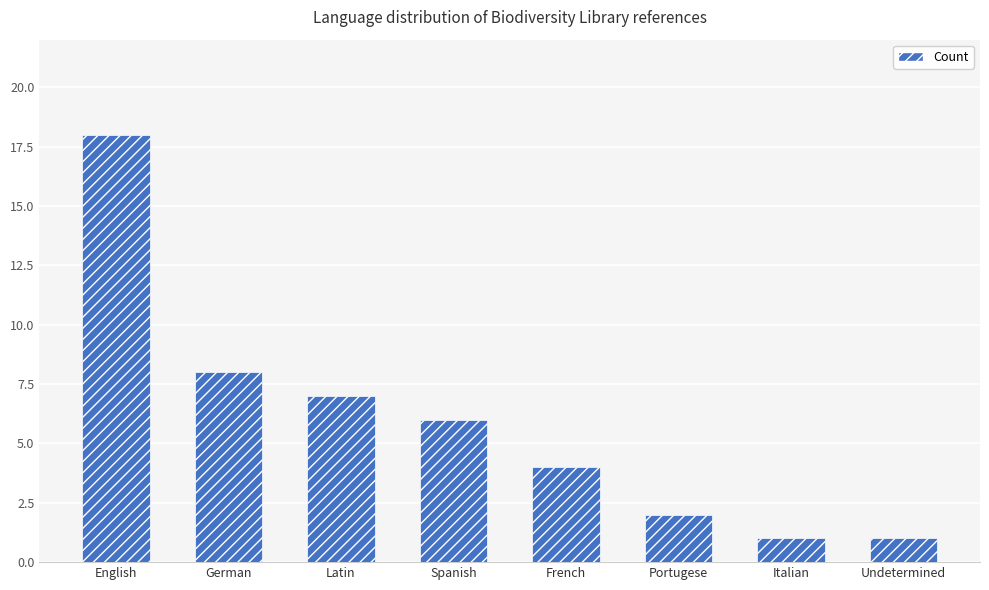

What is the difference between the values at Portugese and French?

2